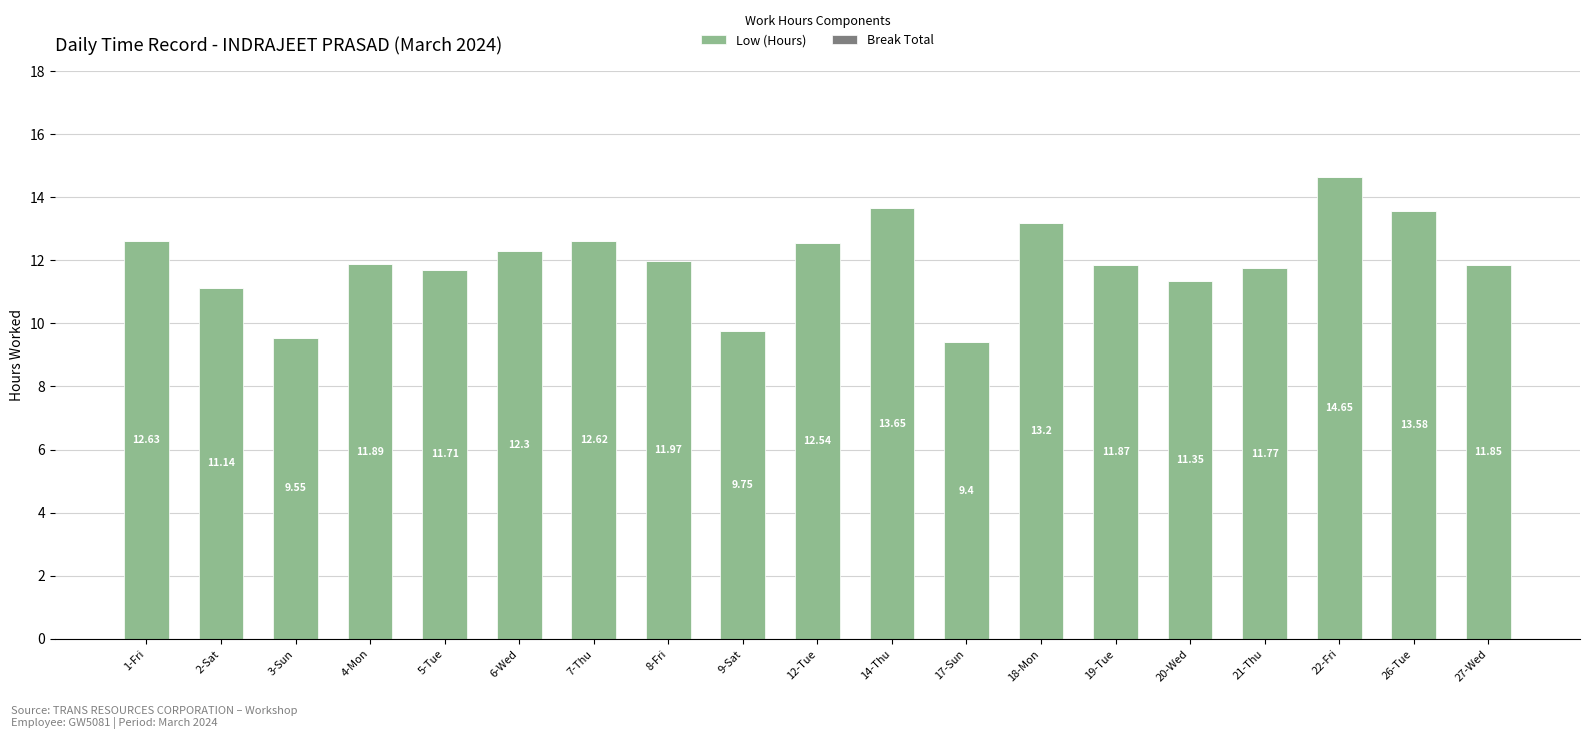

What is the average value?

12.0